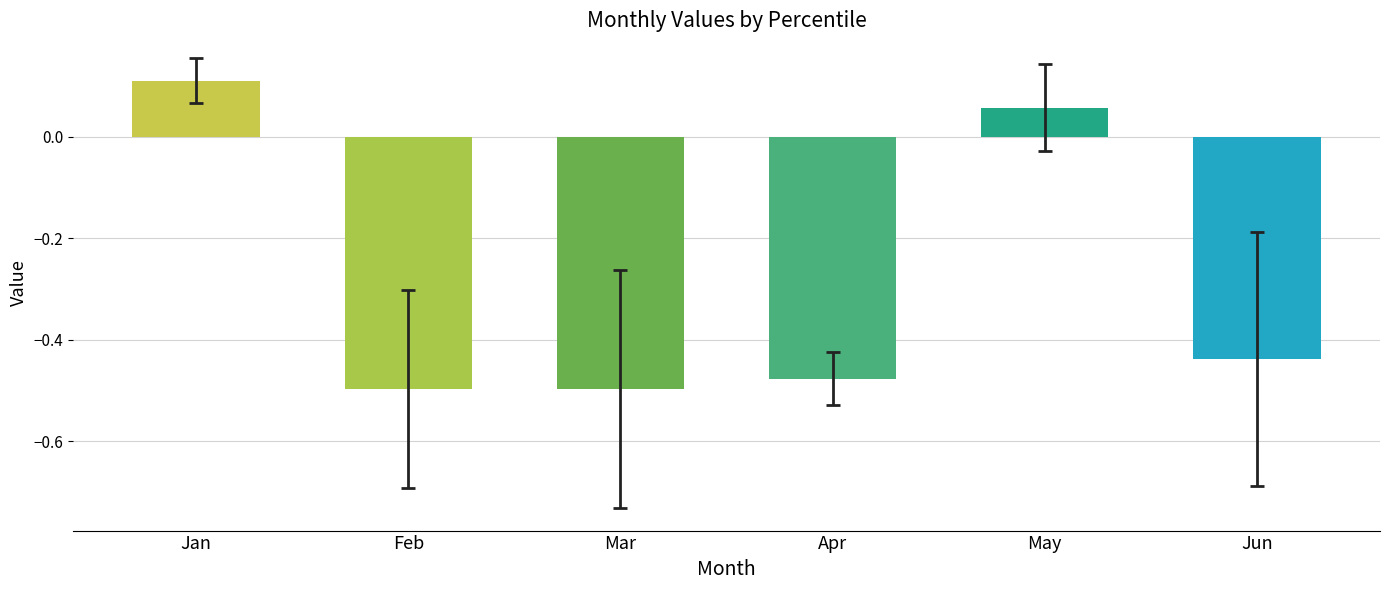

Which has a higher value, Jan or Feb?

Jan